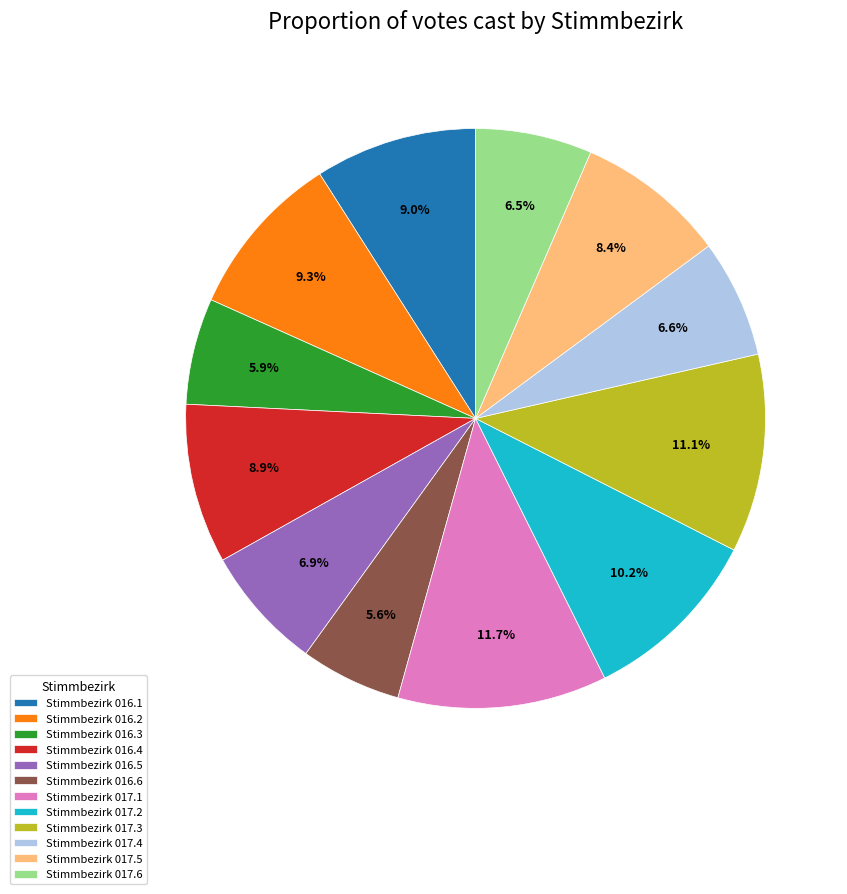

Does any single category account for the majority?

No